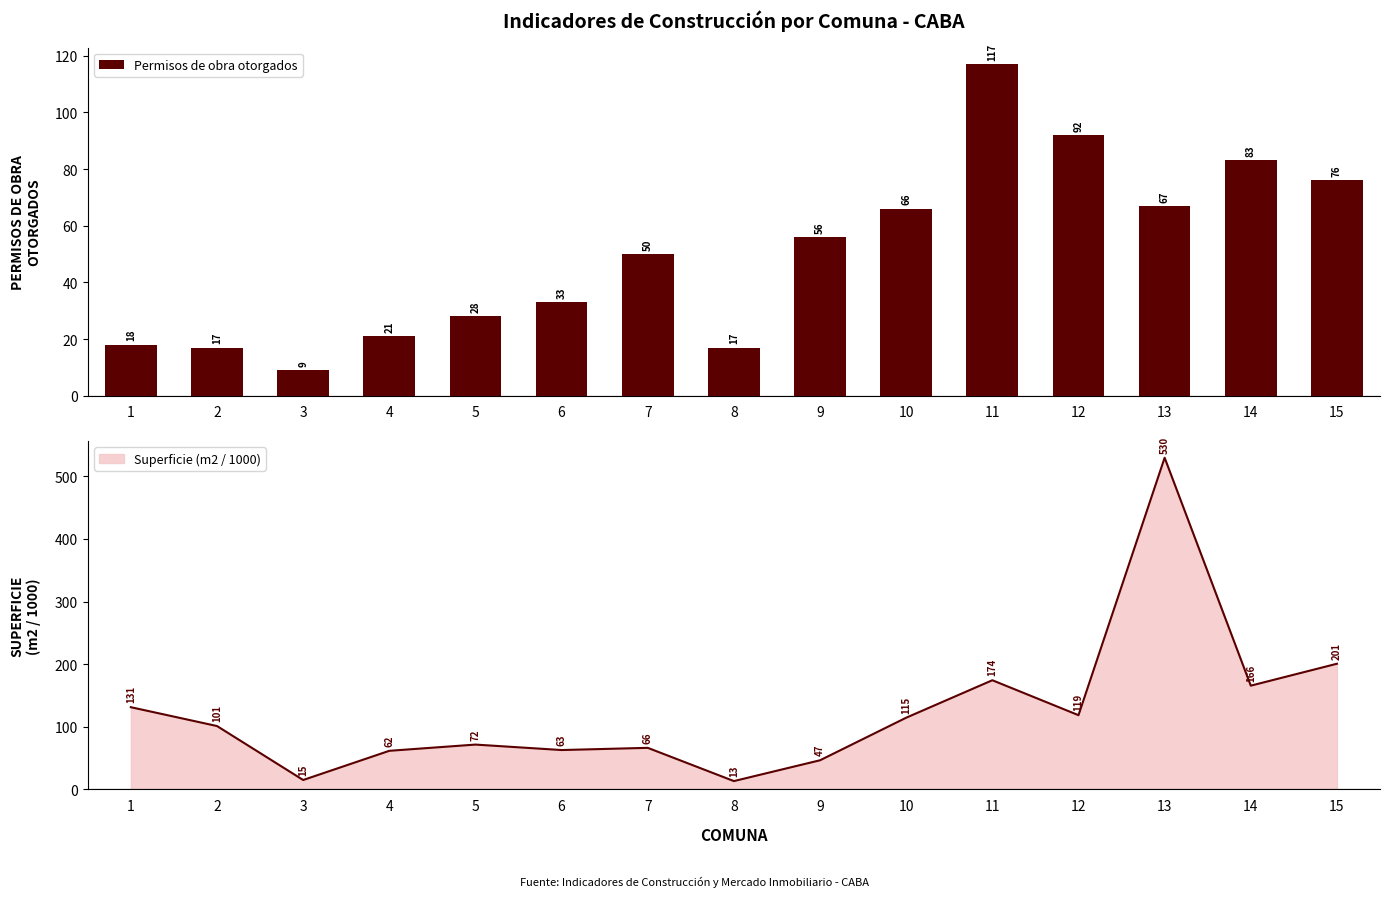

Reading left to right, list all the values displayed in this chart.

18	17	9	21	28	33	50	17	56	66	117	92	67	83	76